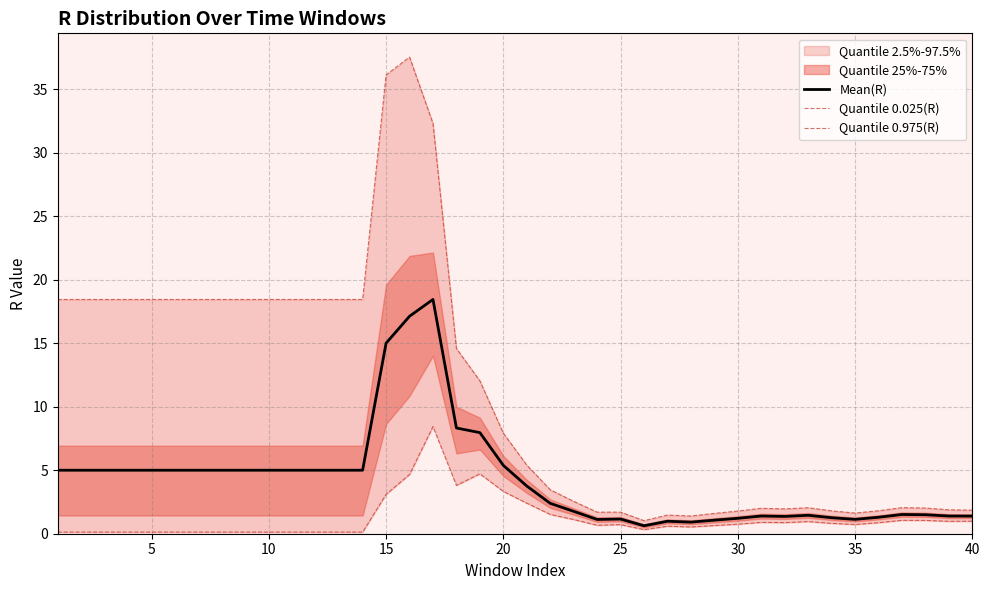

What is the greatest value displayed?

37.5